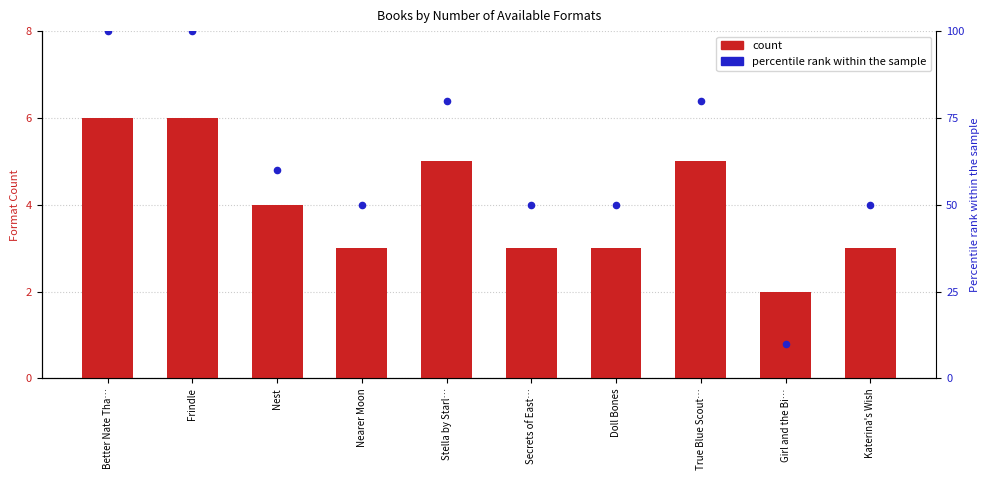

At how many categories does at least one series exceed 32?

9